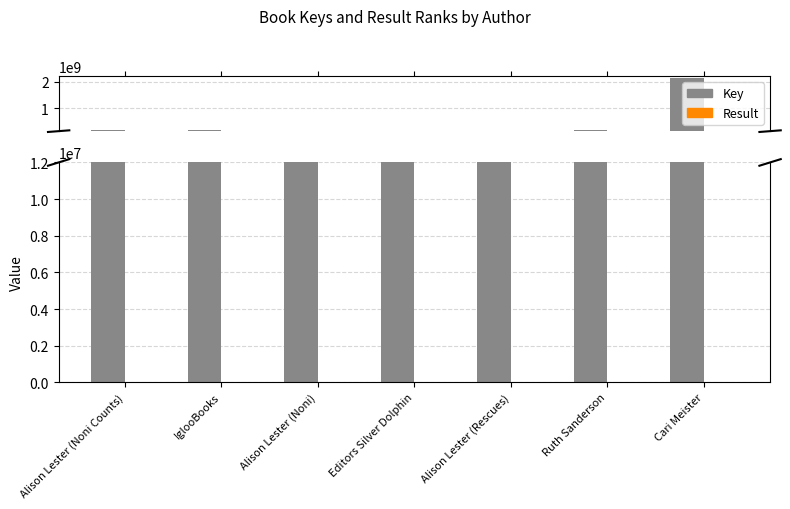

The Key series shows 188546517 at Ruth Sanderson. True or false?

True